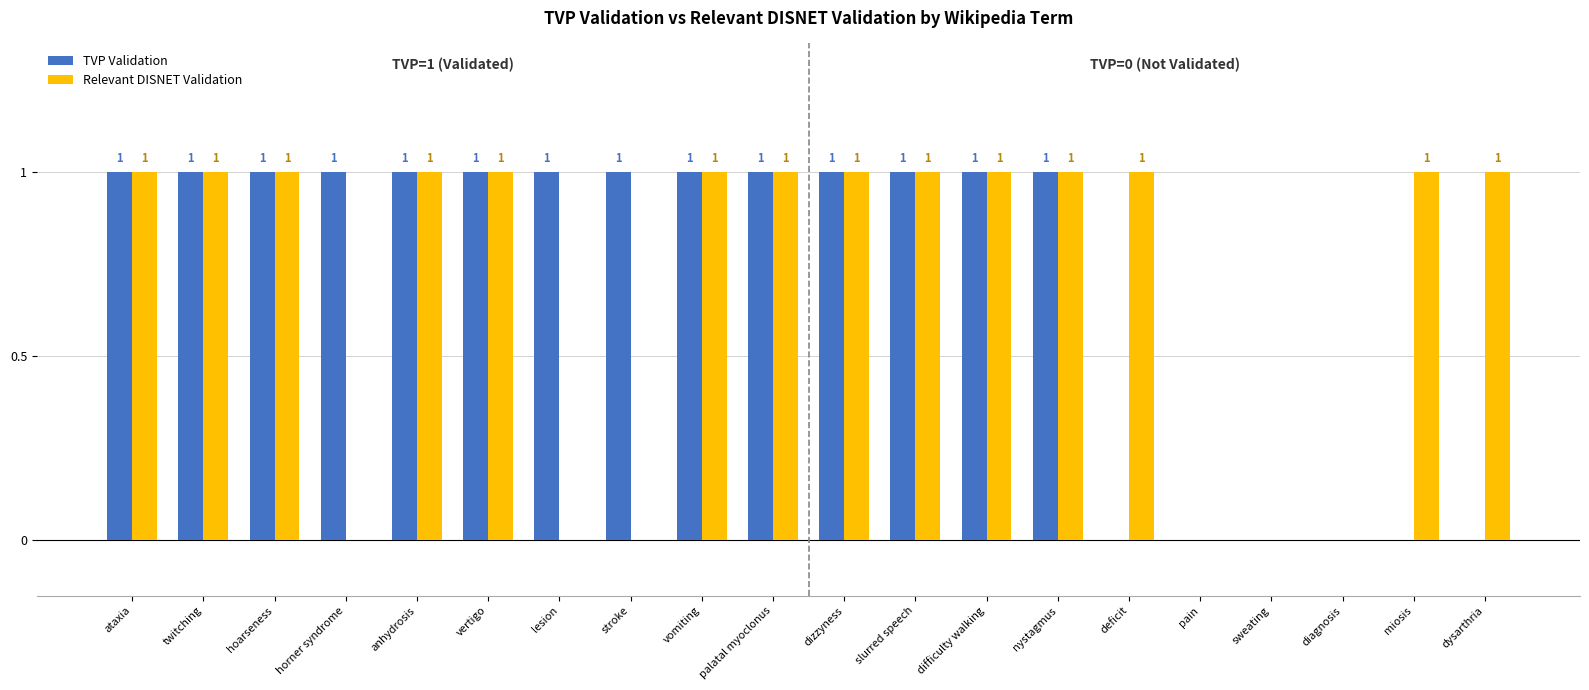

True or false: TVP Validation has a value of 1 at horner syndrome.

True